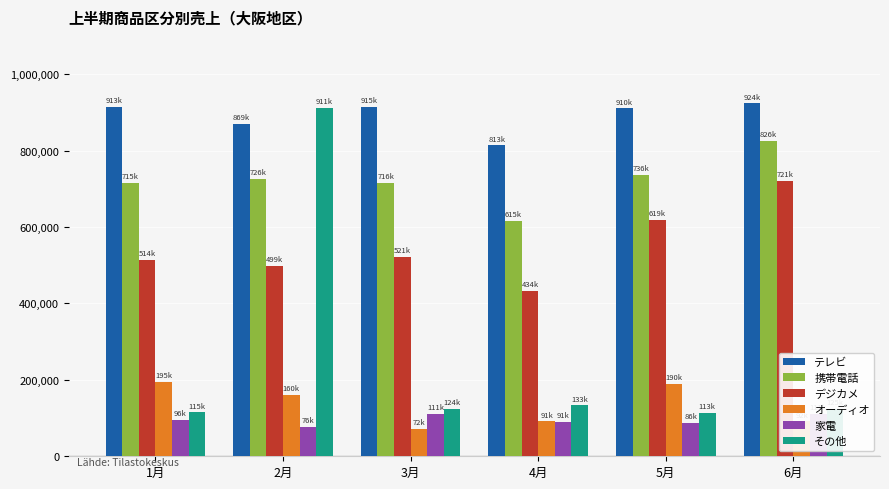

True or false: オーディオ has a value of 279507 at 5月.

False